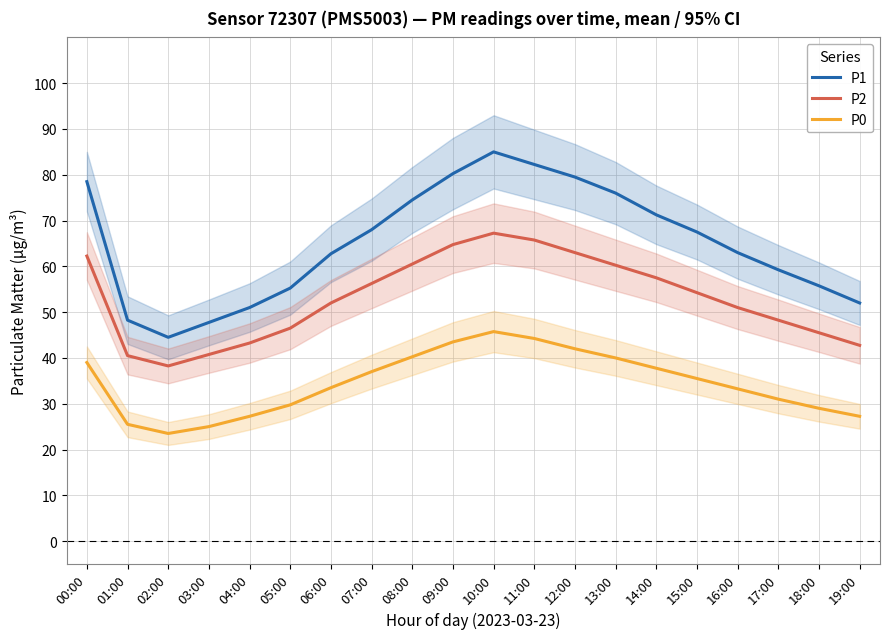

Is this an area chart (filled region under the line)?

No